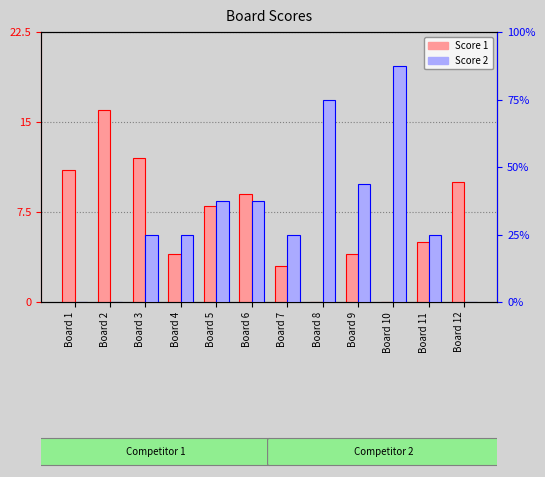

What is the difference between the Score 2 values at Board 9 and Board 5?

1